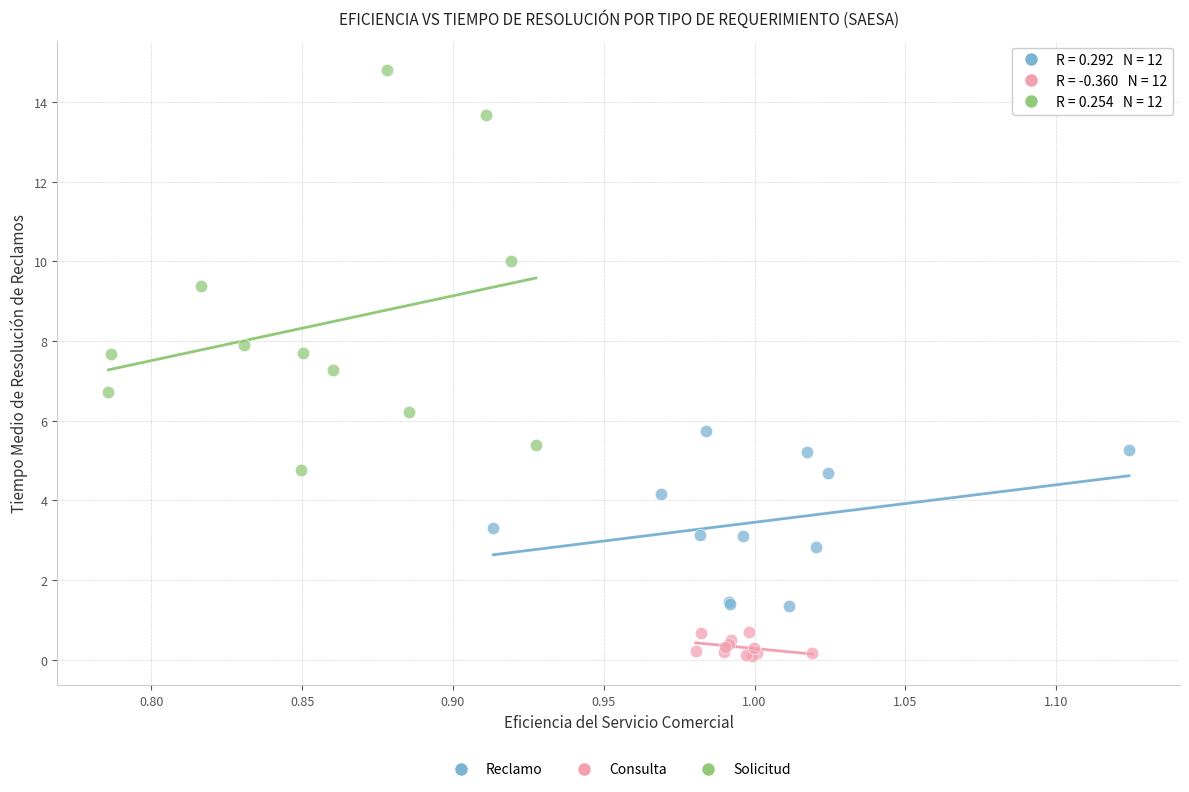

Which series has the largest Y range (max minus min)?

Solicitud